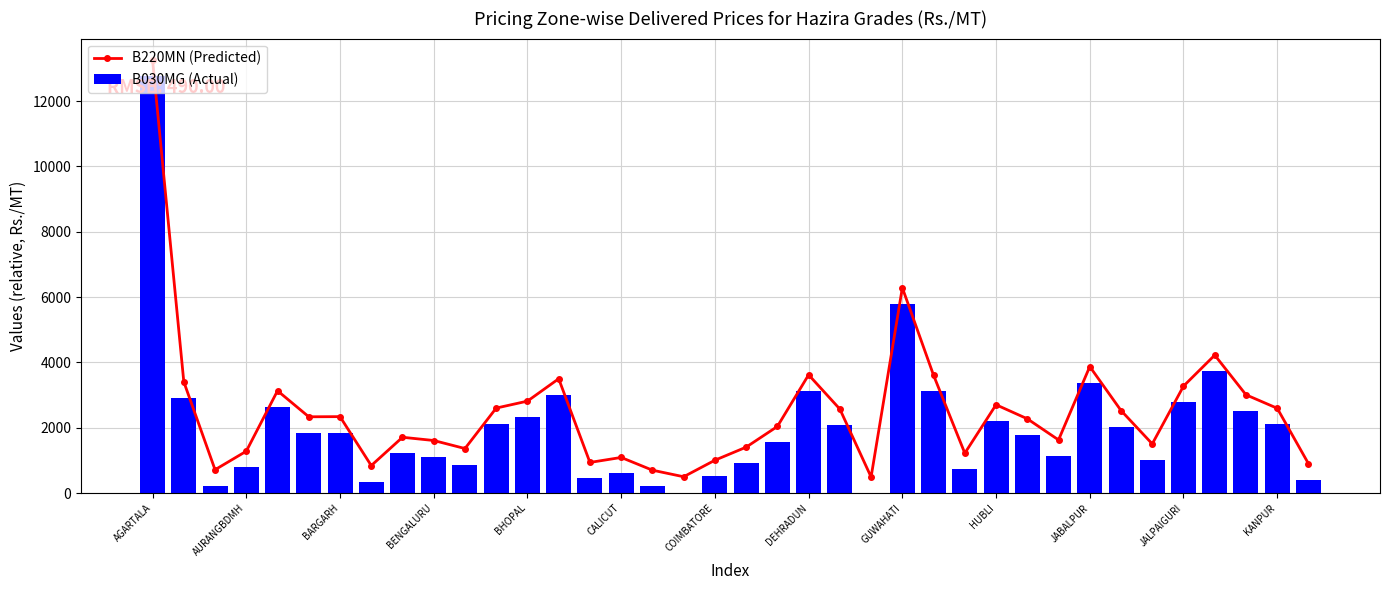

What are all the series names shown in the legend?

B220MN (Predicted), B030MG (Actual)